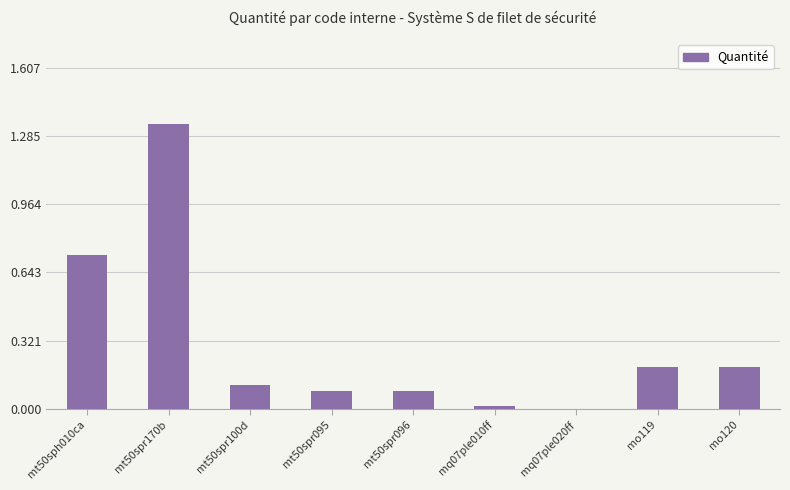

Which category has the highest value across all series?

mt50spr170b